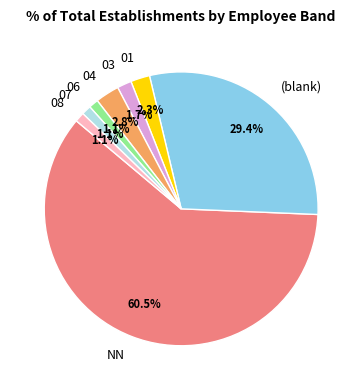

Which slice is the largest?

NN